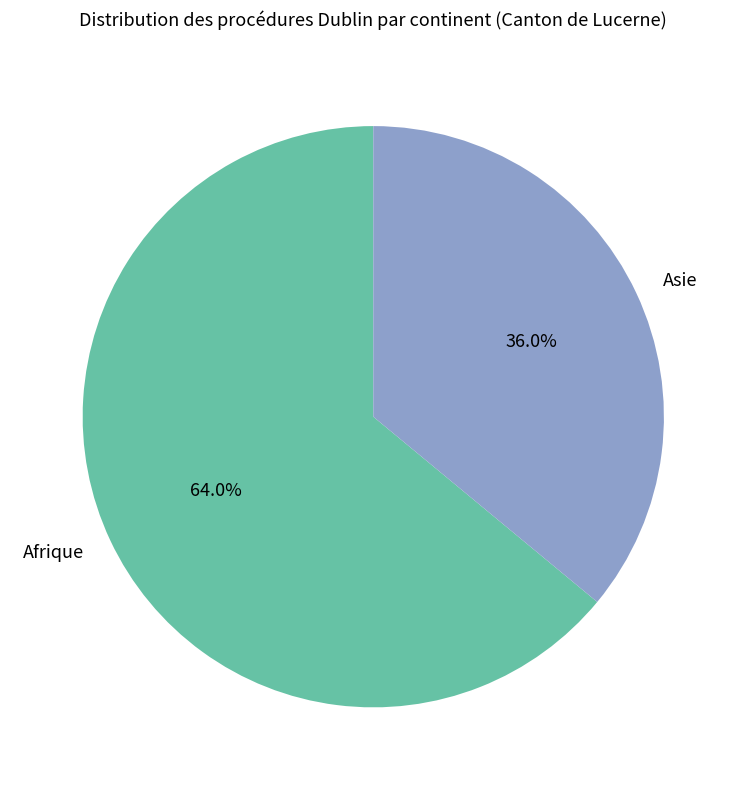

How many segments does this pie chart have?

2